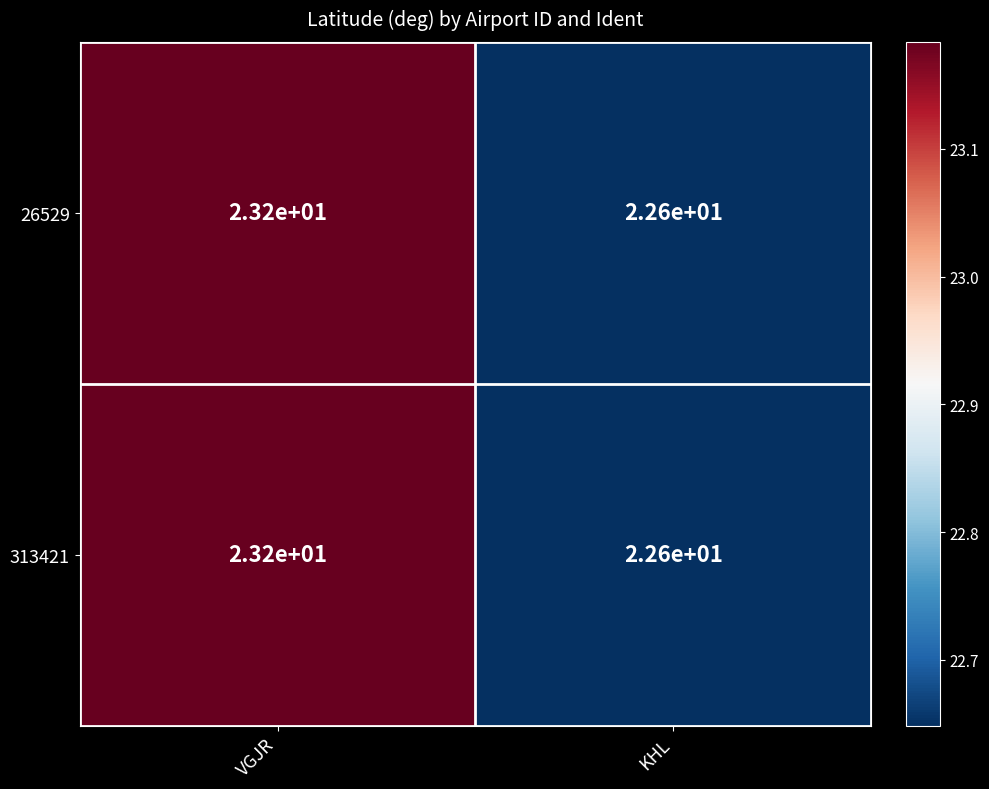

How many series are shown in this chart?

2